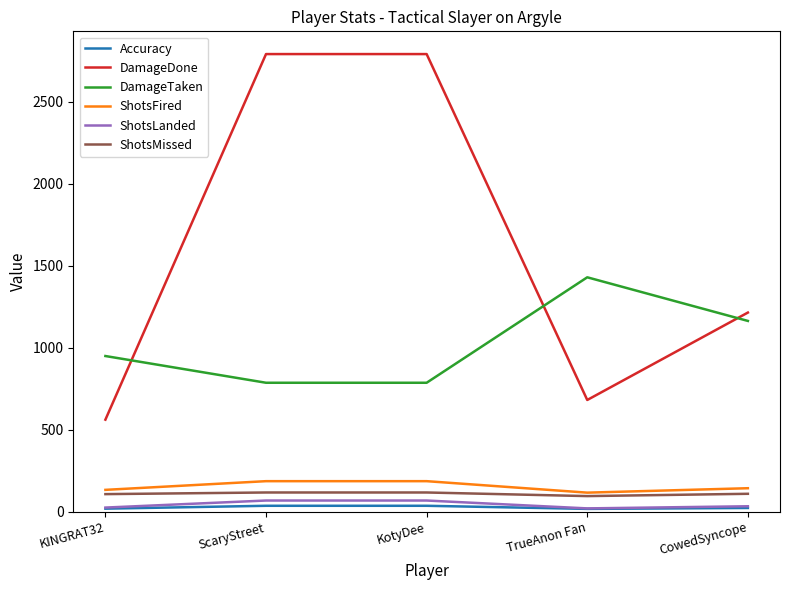

Does the chart display data point markers on the line(s)?

No